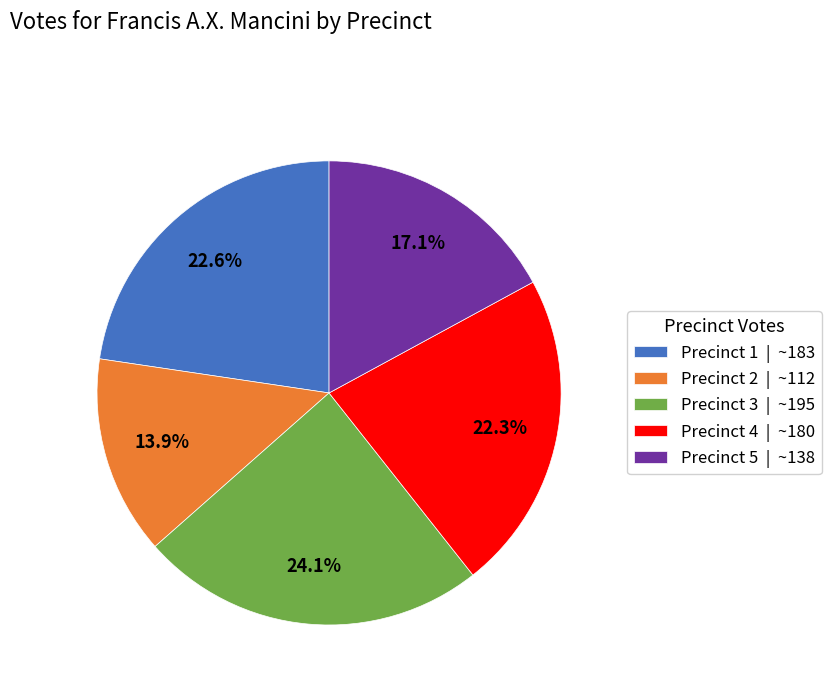

Do Precinct 3 and Precinct 1 together represent more than half of the pie?

No